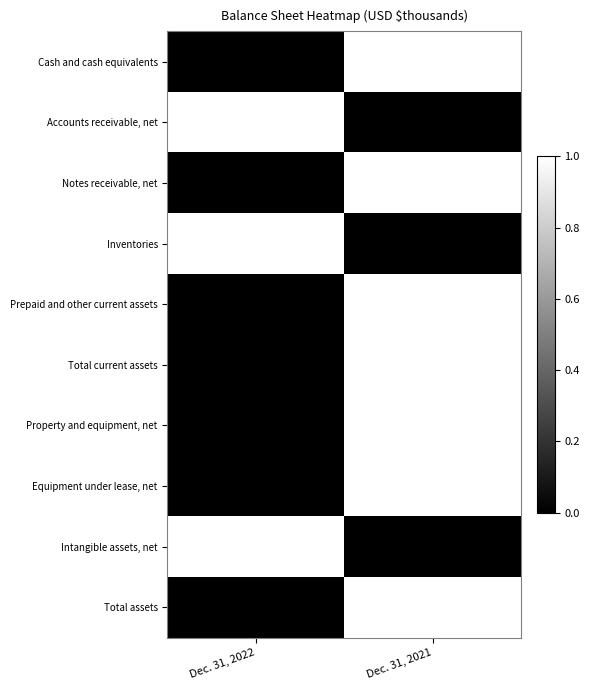

Which label corresponds to the smallest value in the chart?

Dec. 31, 2022